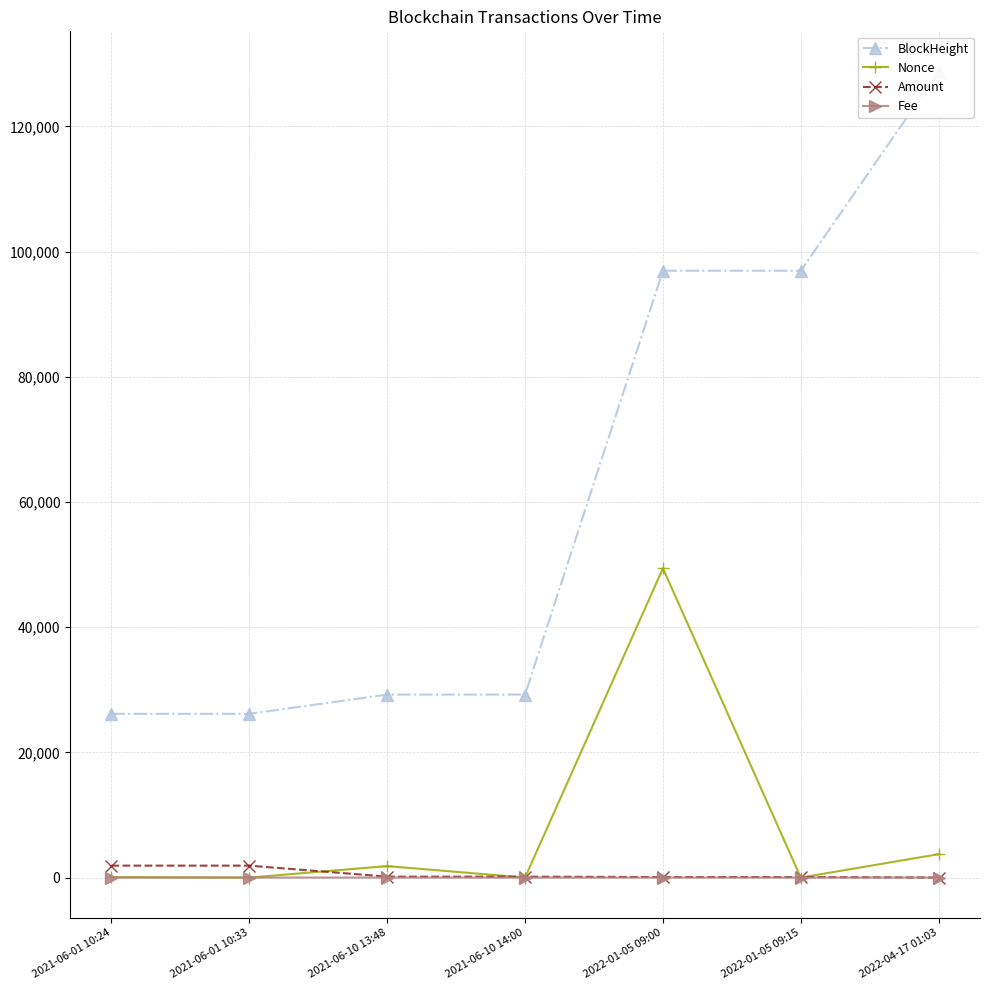

True or false: Nonce has more than 1 points higher than both neighbors.

True